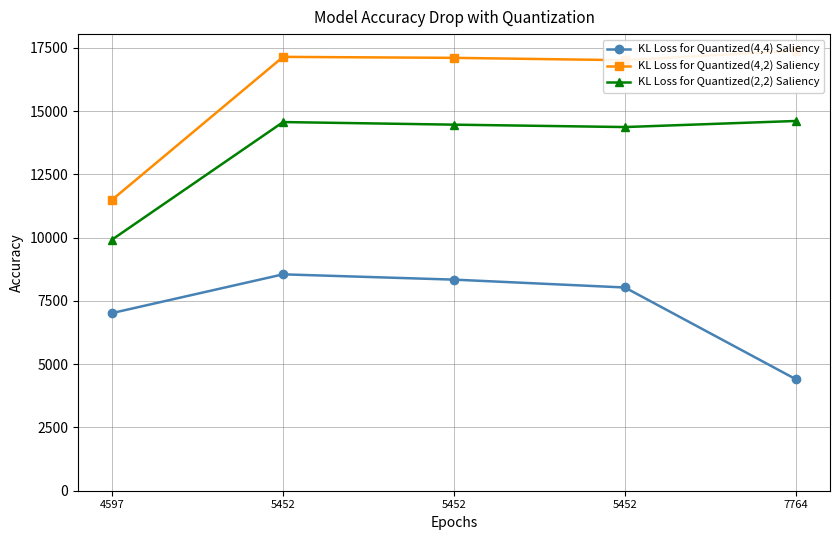

The value of KL Loss for Quantized(4,4) Saliency at 4597 is 10612.2. True or false?

False